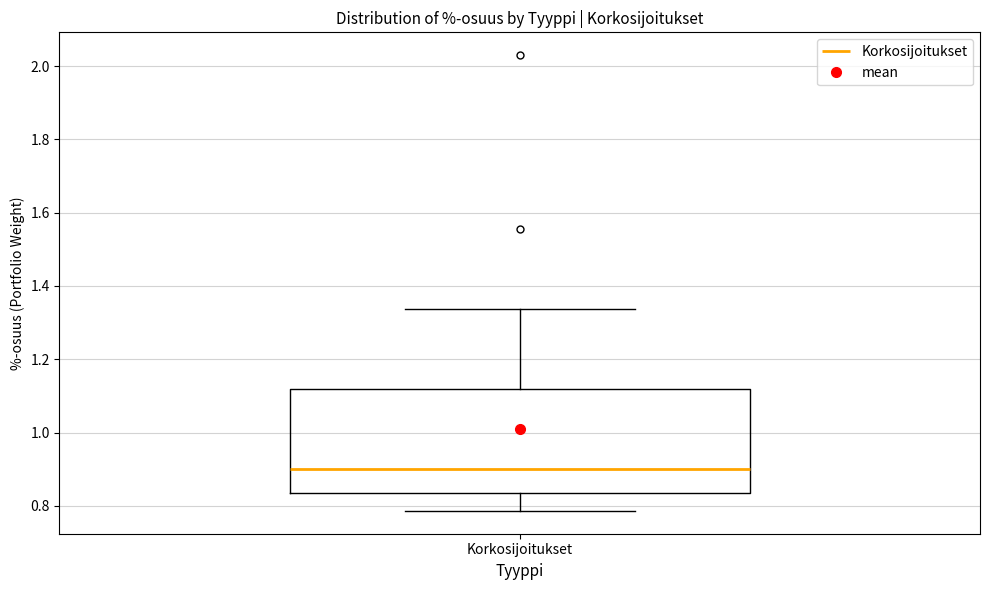

Transcribe this box plot: give where the median line is, the range the box spans, and where the two whiskers end, as read against the y-axis. The values are not printed on the chart, so give them approximately, as read against the axis.

median 0.90, box 0.84 to 1.12, whiskers 0.78 to 1.34